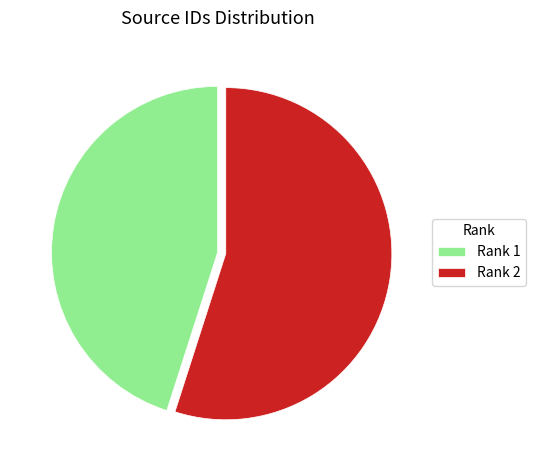

Count the number of slices in the pie.

2